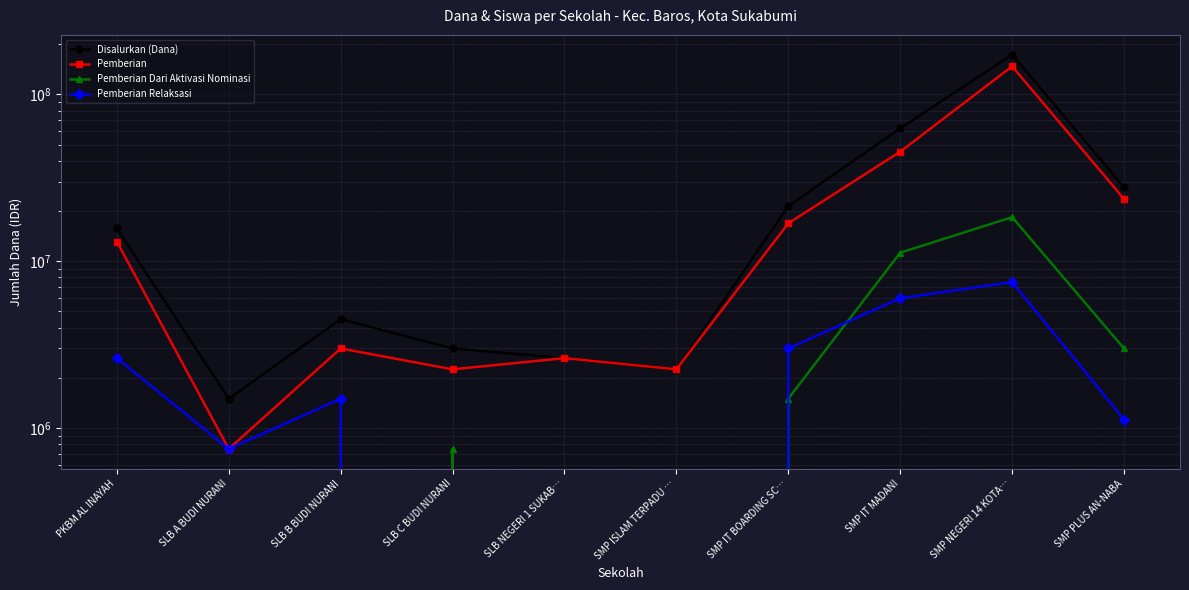

What is the label of the 6th point from the left?

SMP ISLAM TERPADU …